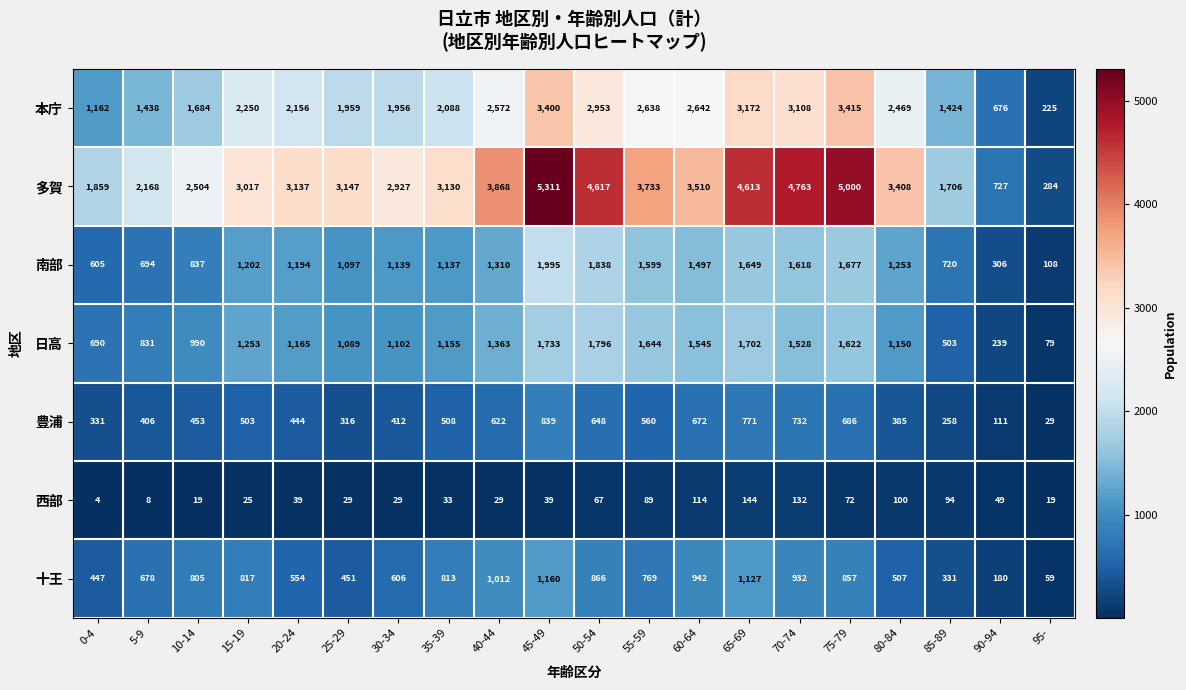

What is the difference between the second highest and second lowest values in the 日高 series?

1494